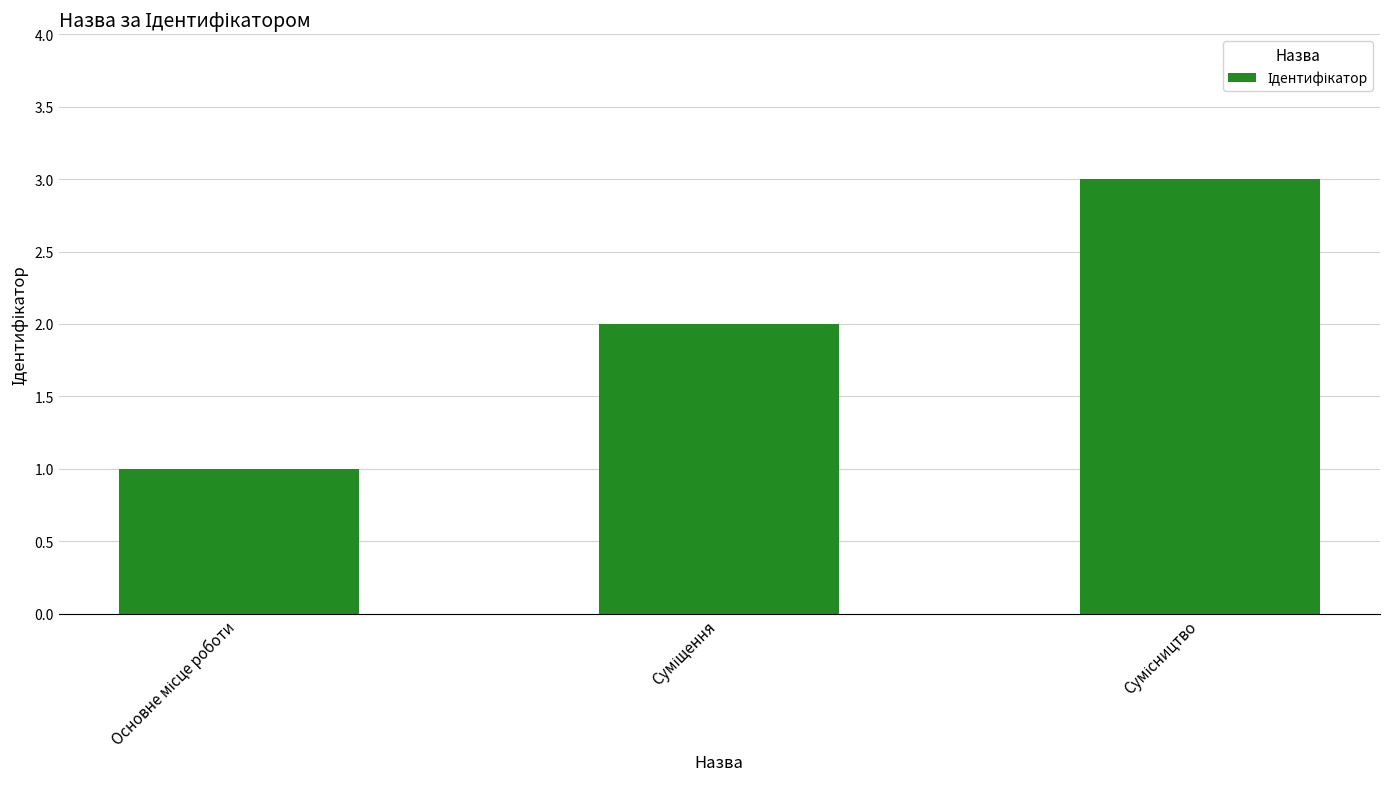

Count the number of data series in this chart.

1